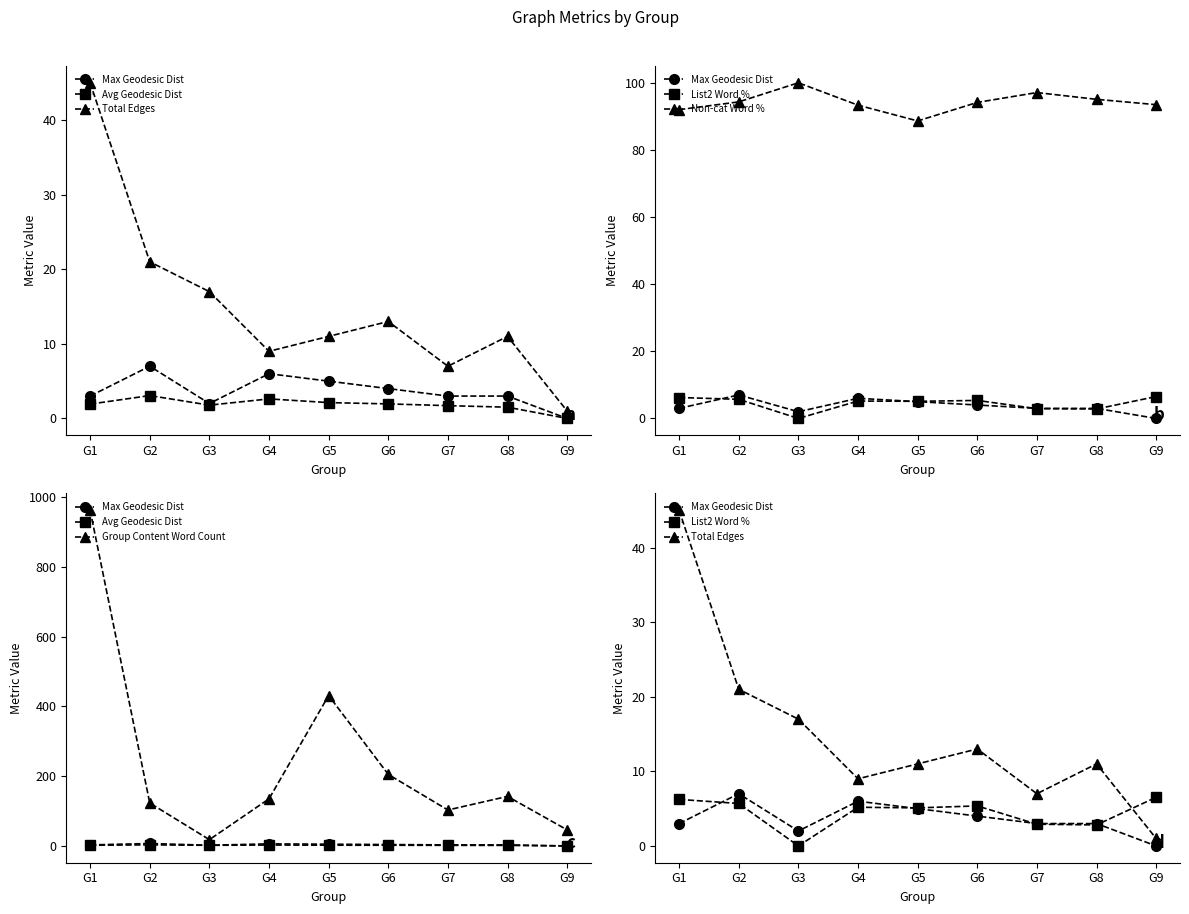

What is the difference between the maximum and minimum values in the Non-cat Word % series?

11.4